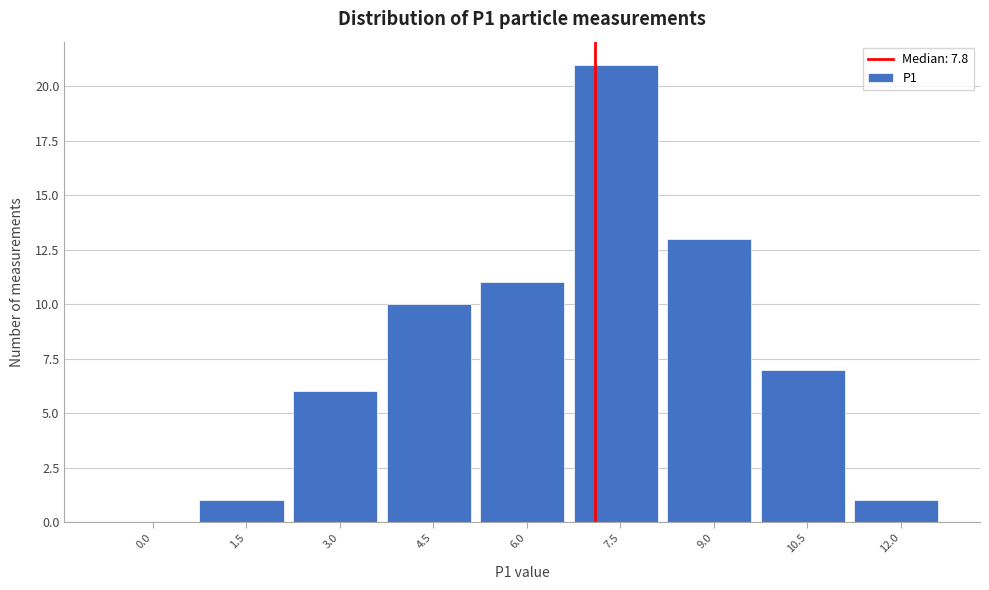

Reading left to right, transcribe all the data shown in this chart.

0.0=0	1.5=1	3.0=6	4.5=10	6.0=11	7.5=21	9.0=13	10.5=7	12.0=1